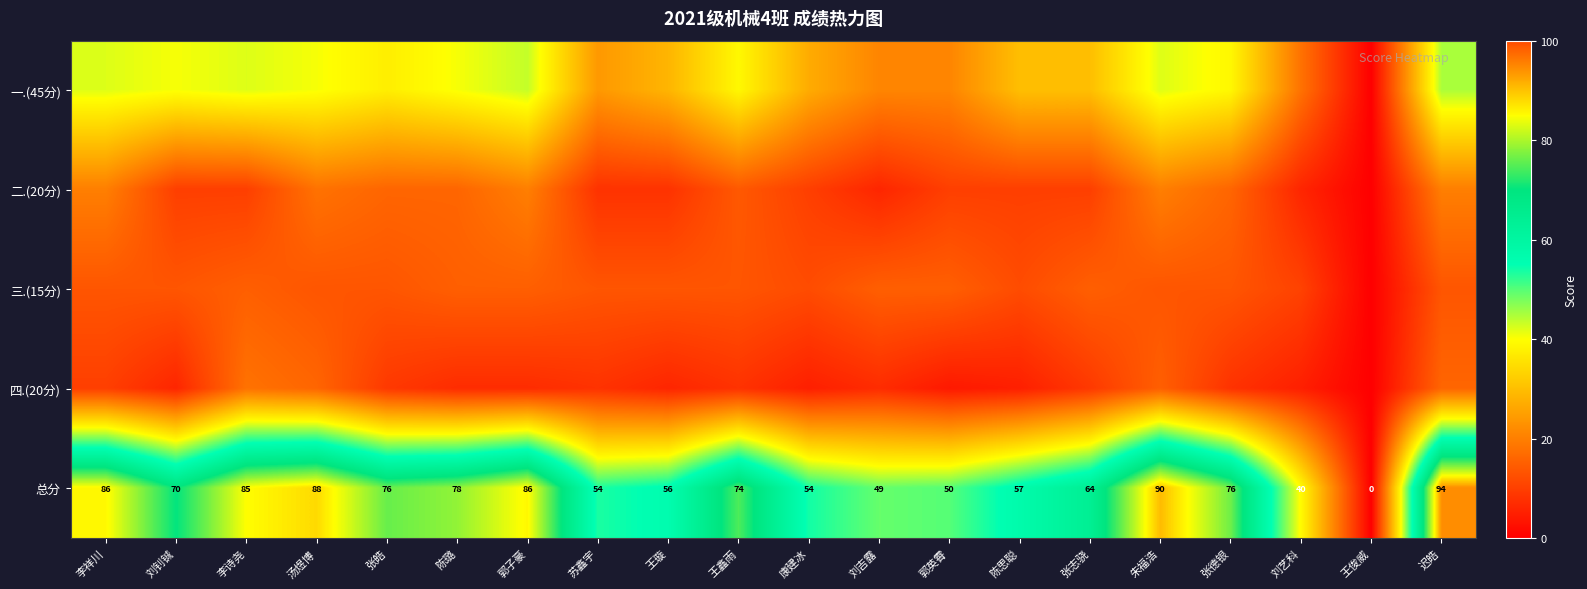

Where does the 总分 series first go above 74?

李祥川